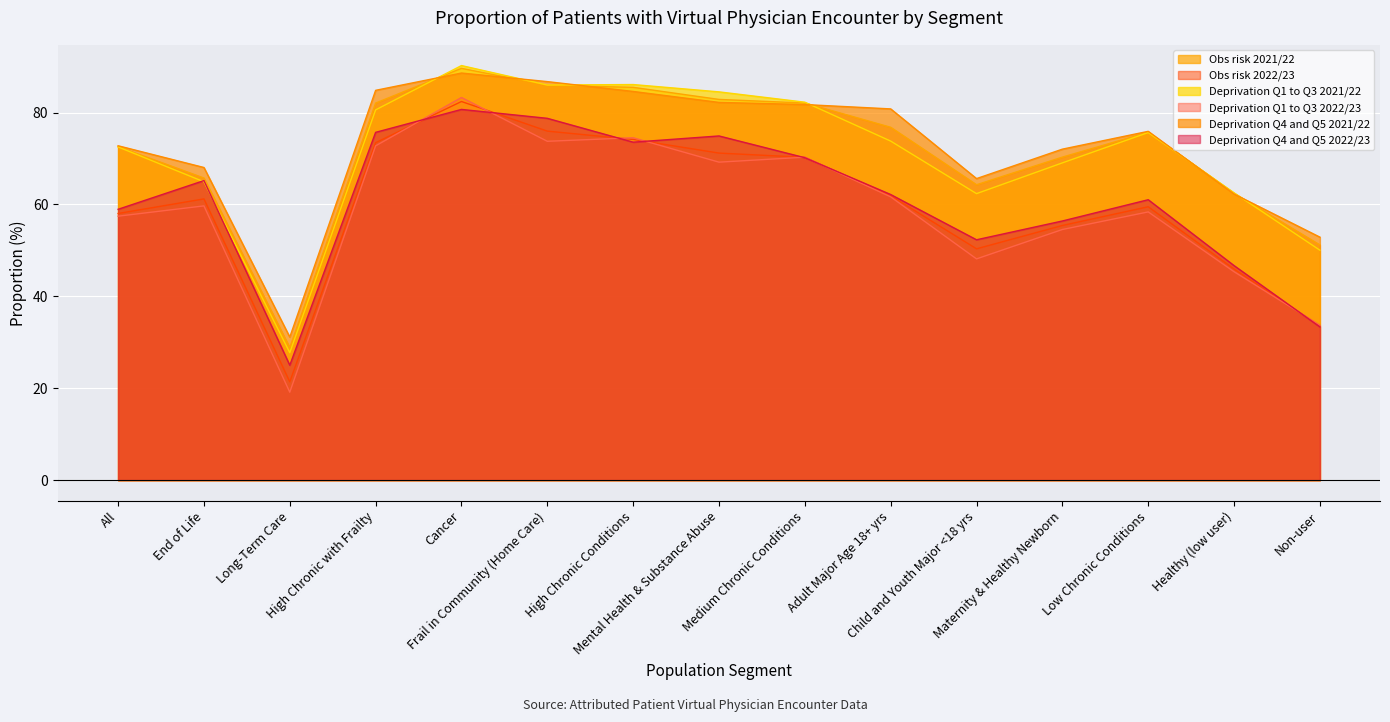

What is the difference between the second highest and minimum values in the Deprivation Q4 and Q5 2022/23 series?

53.7